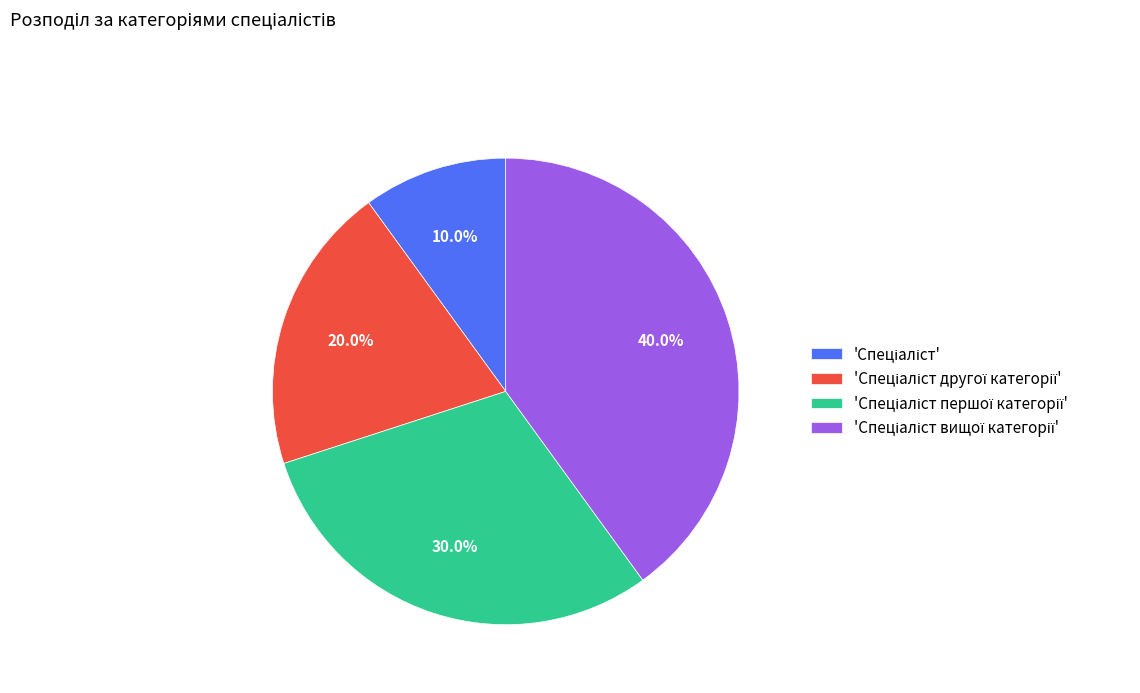

Is there a majority slice in this chart?

No